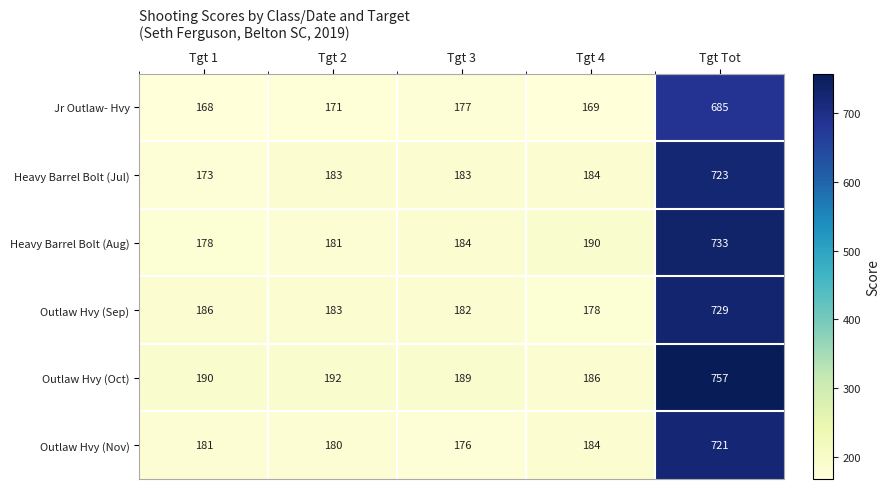

Reading left to right, list all the values displayed in this chart.

Jr Outlaw- Hvy: 168	171	177	169	685
Heavy Barrel Bolt (Jul): 173	183	183	184	723
Heavy Barrel Bolt (Aug): 178	181	184	190	733
Outlaw Hvy (Sep): 186	183	182	178	729
Outlaw Hvy (Oct): 190	192	189	186	757
Outlaw Hvy (Nov): 181	180	176	184	721